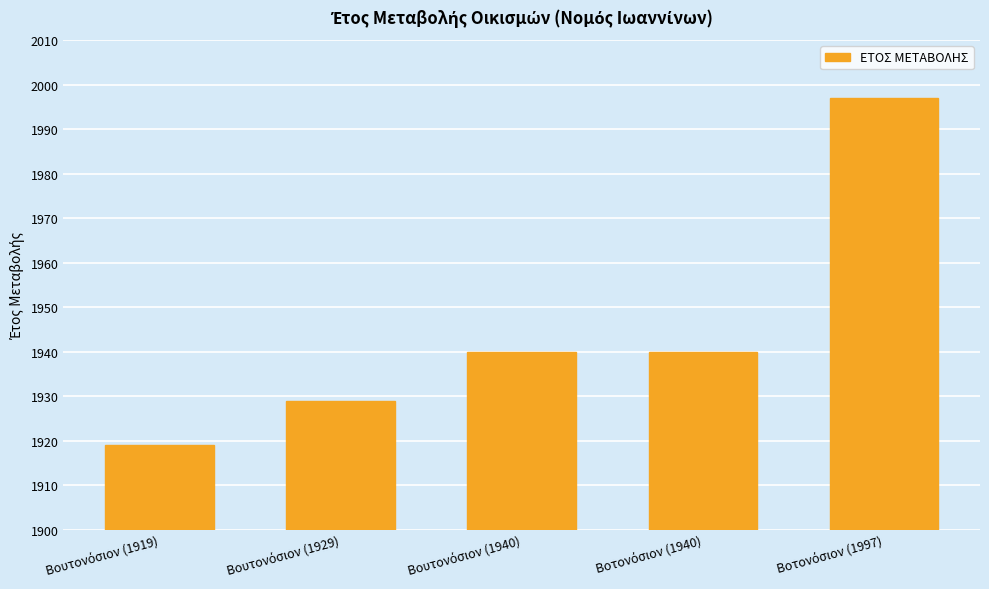

What is the sum of all values?

9725